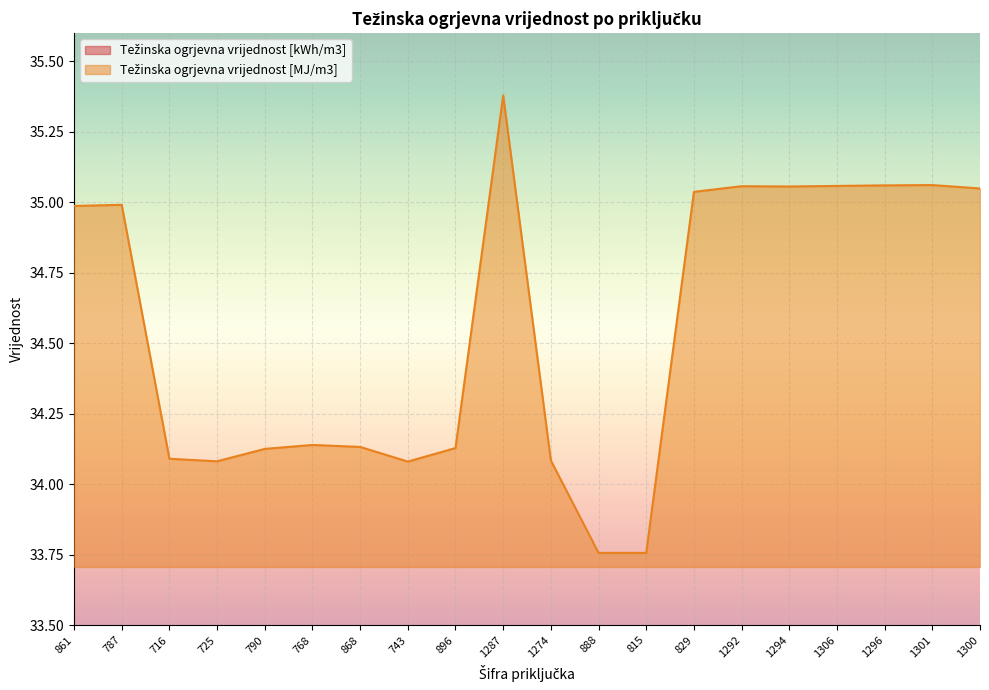

True or false: Težinska ogrjevna vrijednost [MJ/m3] and Težinska ogrjevna vrijednost [kWh/m3] intersect in this chart.

False